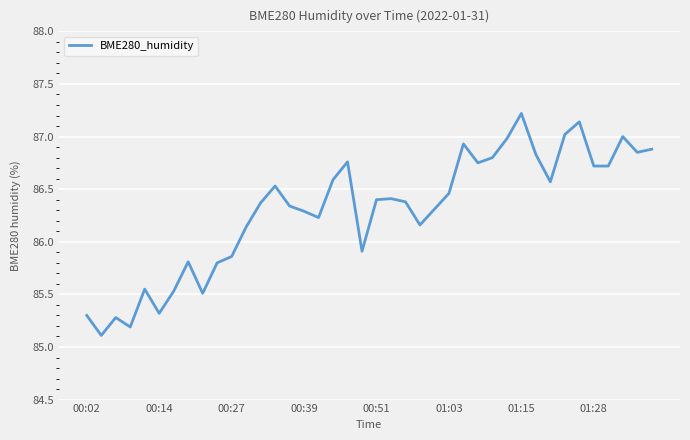

What is the difference between the second highest and minimum values?

2.0